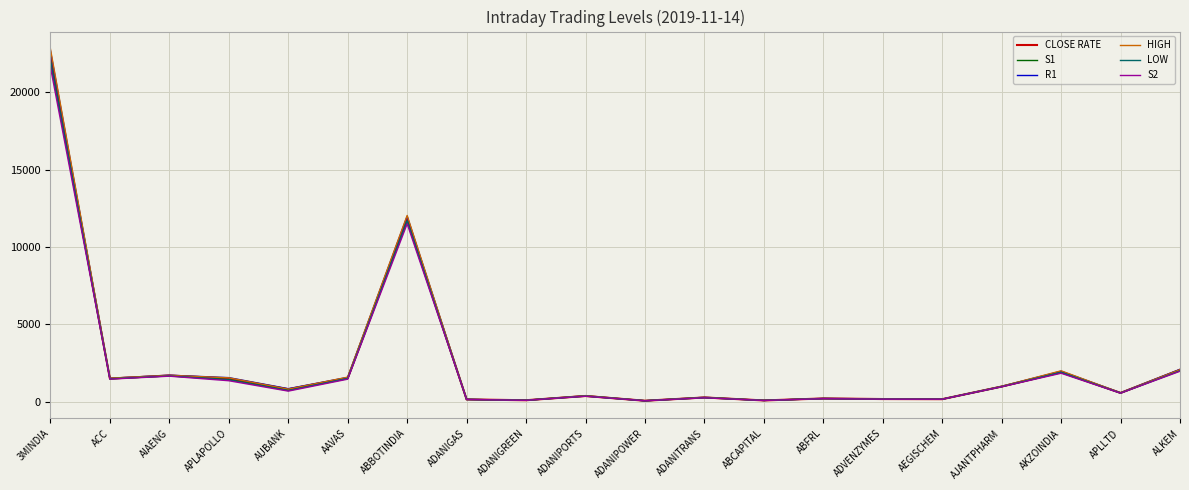

What is the difference between the highest and lowest values at 3MINDIA?

1172.5